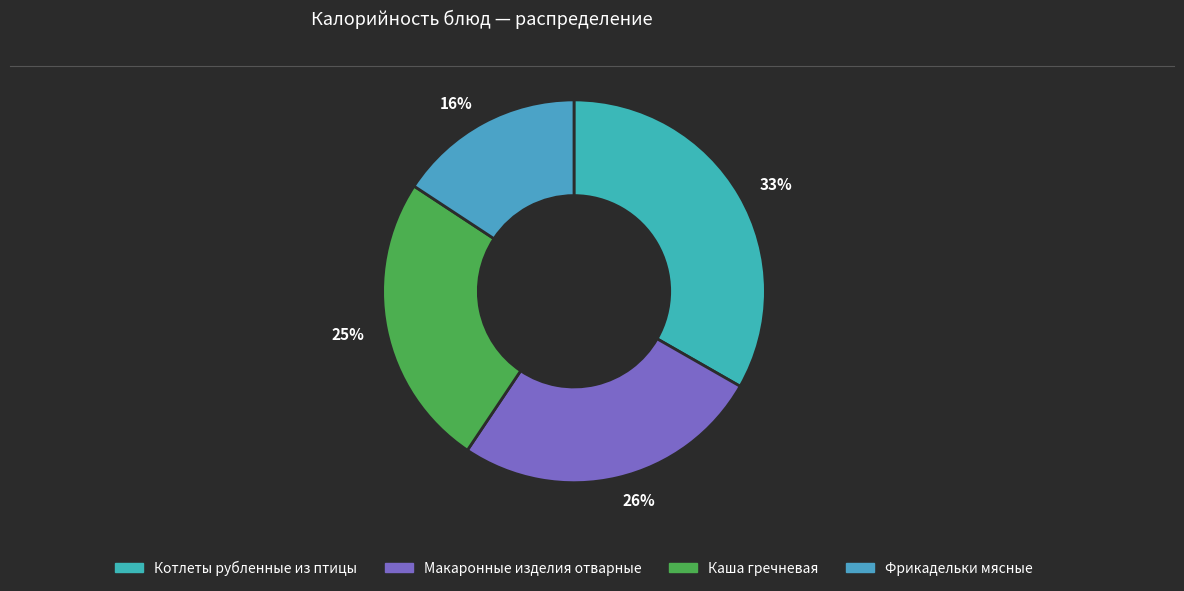

Between 25% and 33%, which is larger?

33%